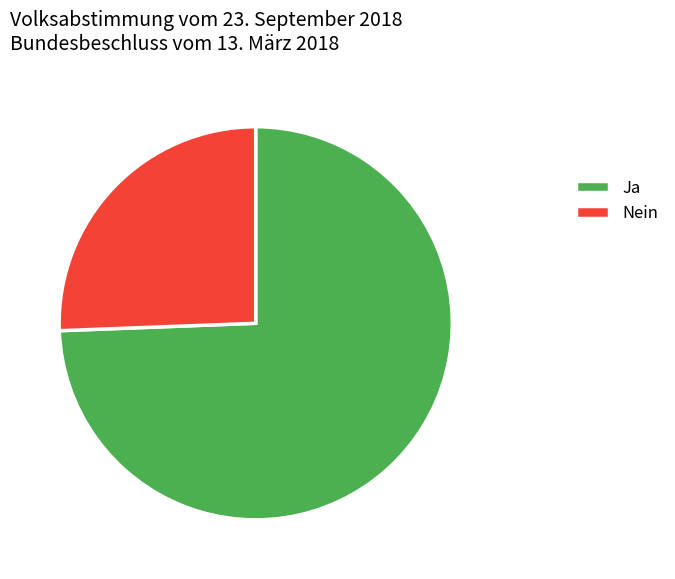

The Ja slice represents 74% of the pie. True or false?

True